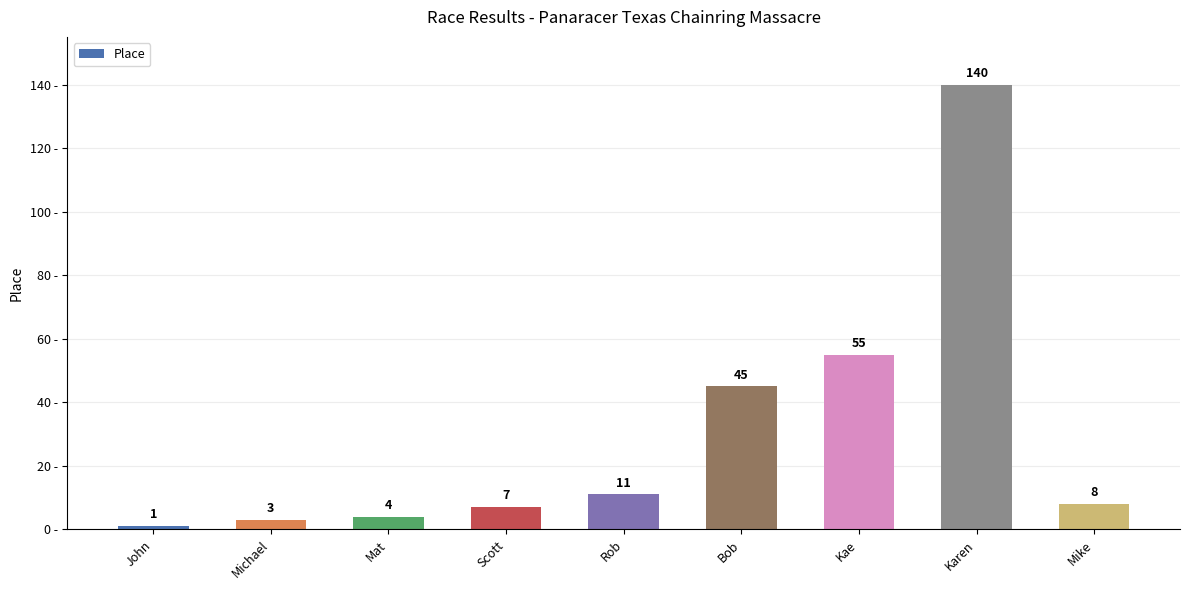

Which label corresponds to the smallest value in the chart?

John